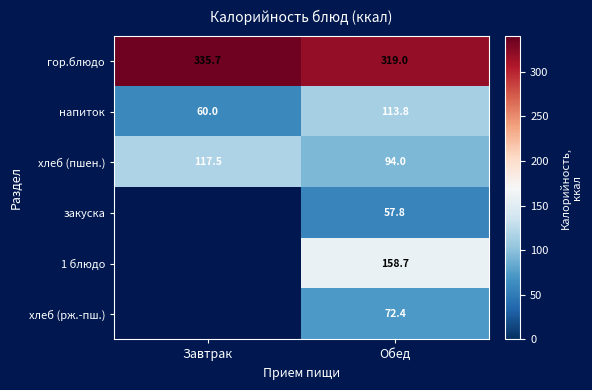

Rank the categories by хлеб (пшен.) value from highest to lowest.

Завтрак, Обед